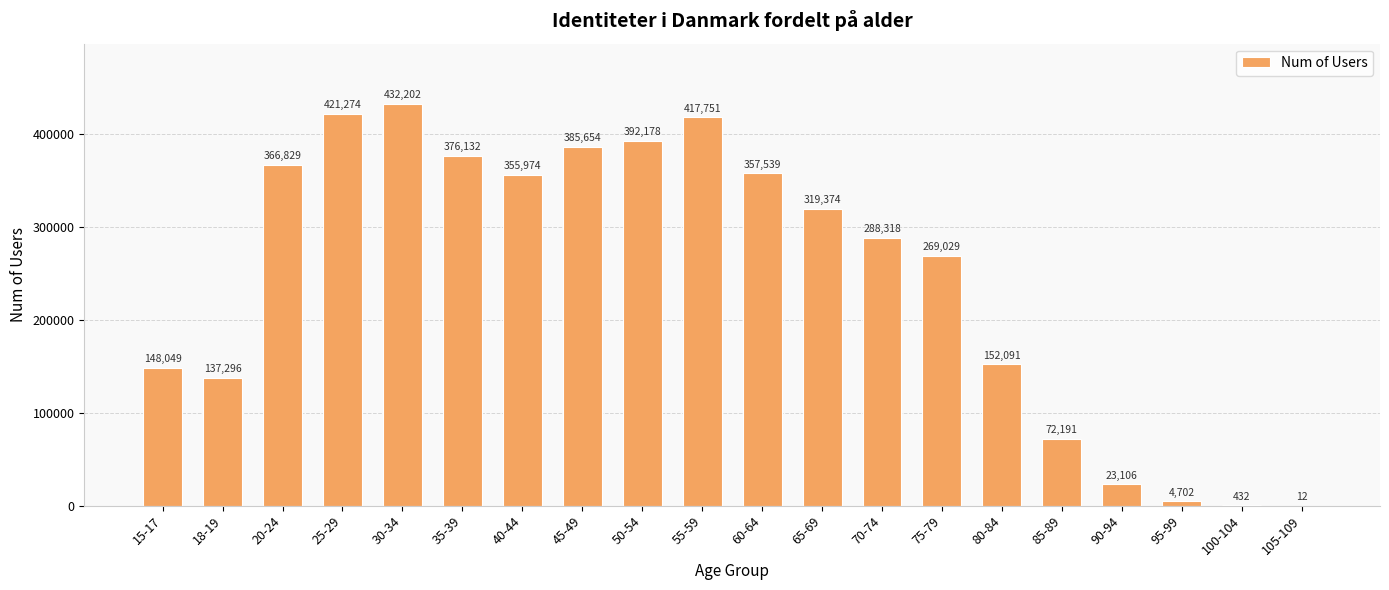

What is the maximum value shown in the chart?

432202